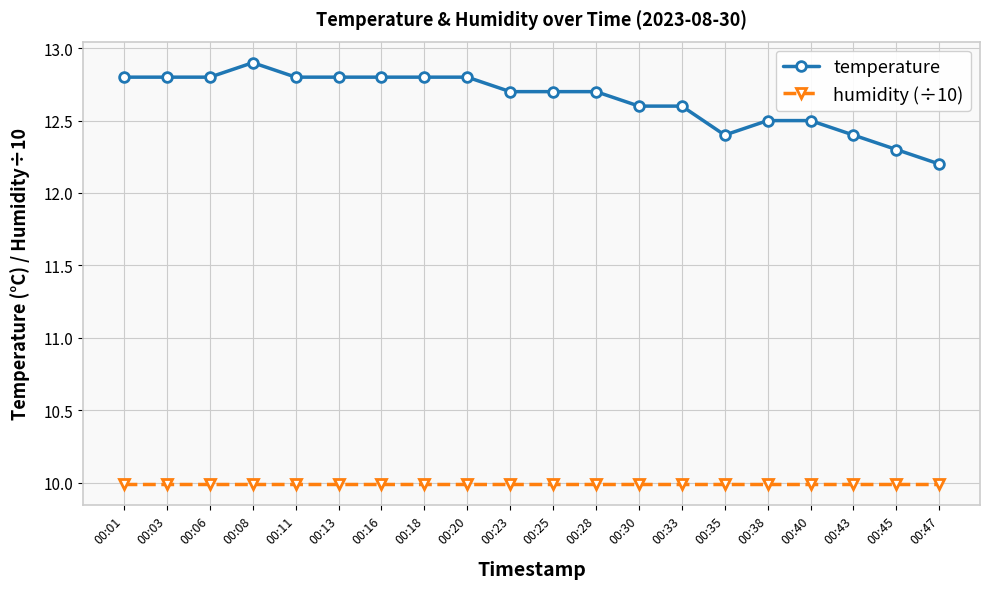

What is the highest value of the humidity (÷10) series?

10.0